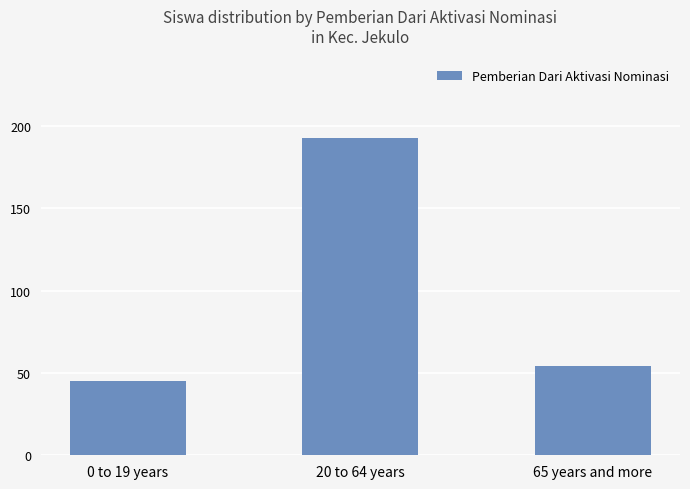

Which label corresponds to the smallest value in the chart?

0 to 19 years